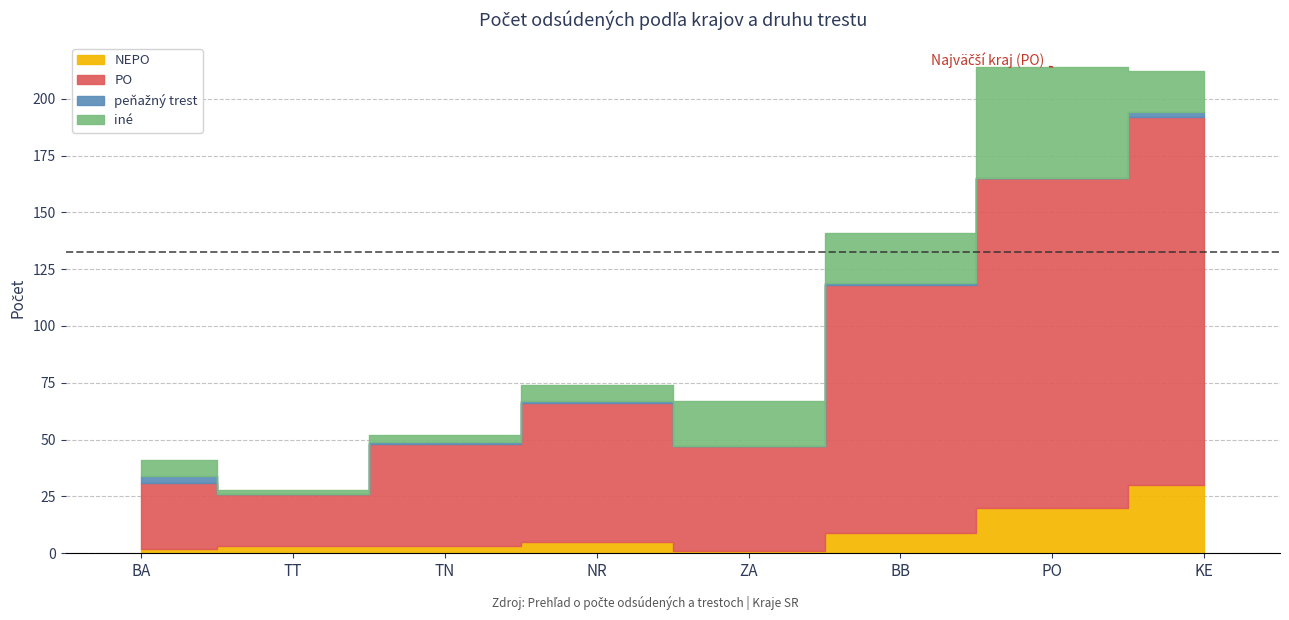

True or false: iné and PO cross at least once.

False